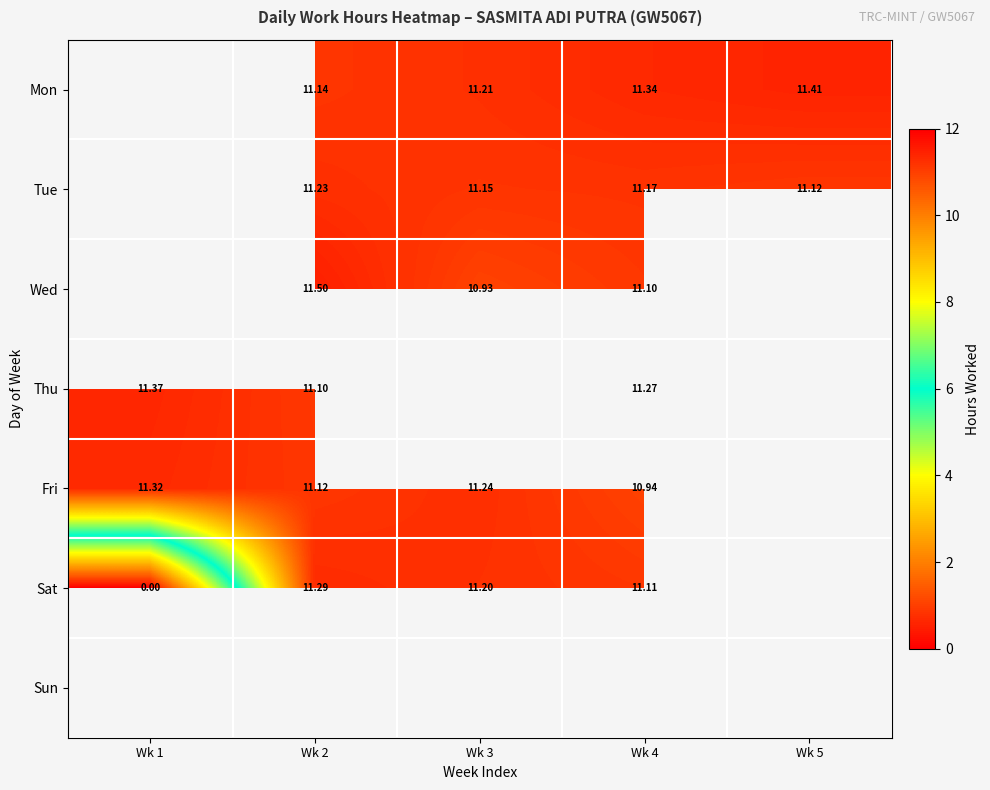

What is the difference between the highest and lowest values at Wk 3?

0.3